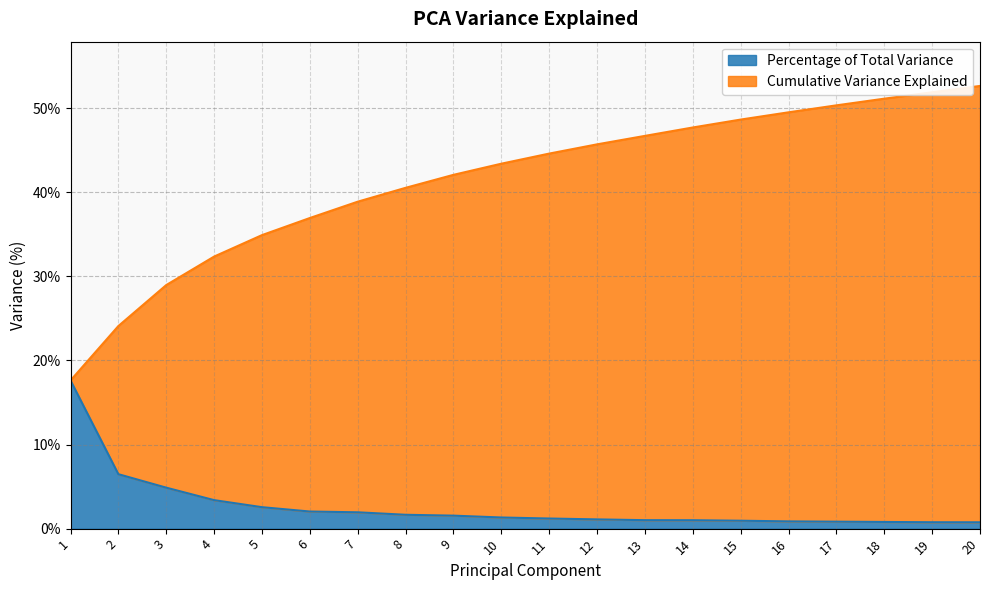

What are all the series names shown in the legend?

Percentage of Total Variance, Cumulative Variance Explained